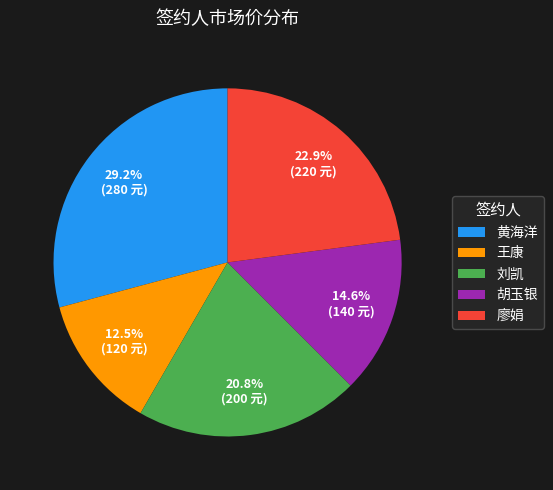

True or false: 王康 accounts for 4% of the total.

False